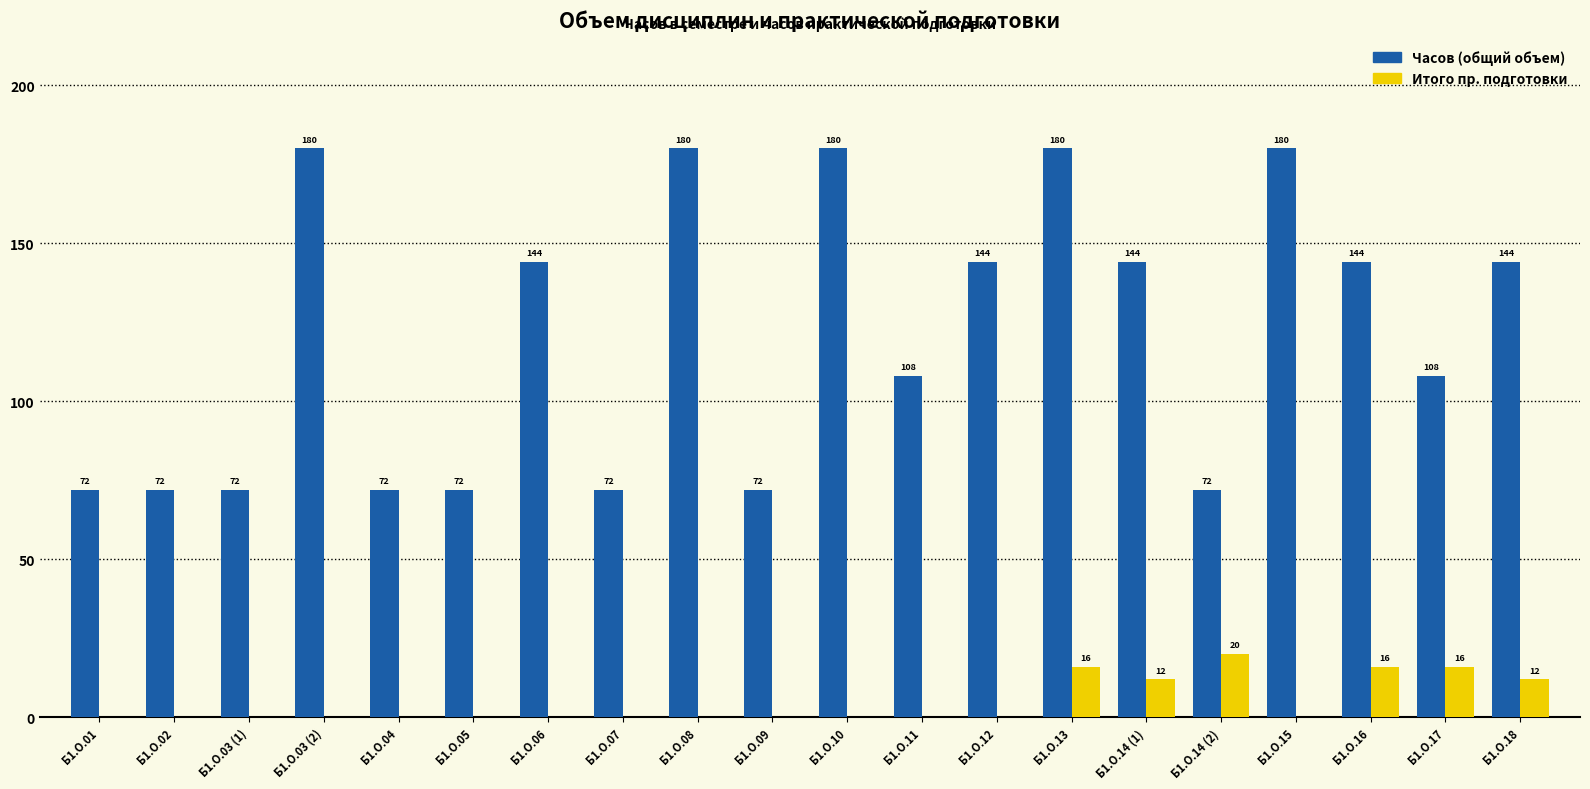

How many values in Итого пр. подготовки are above zero?

6